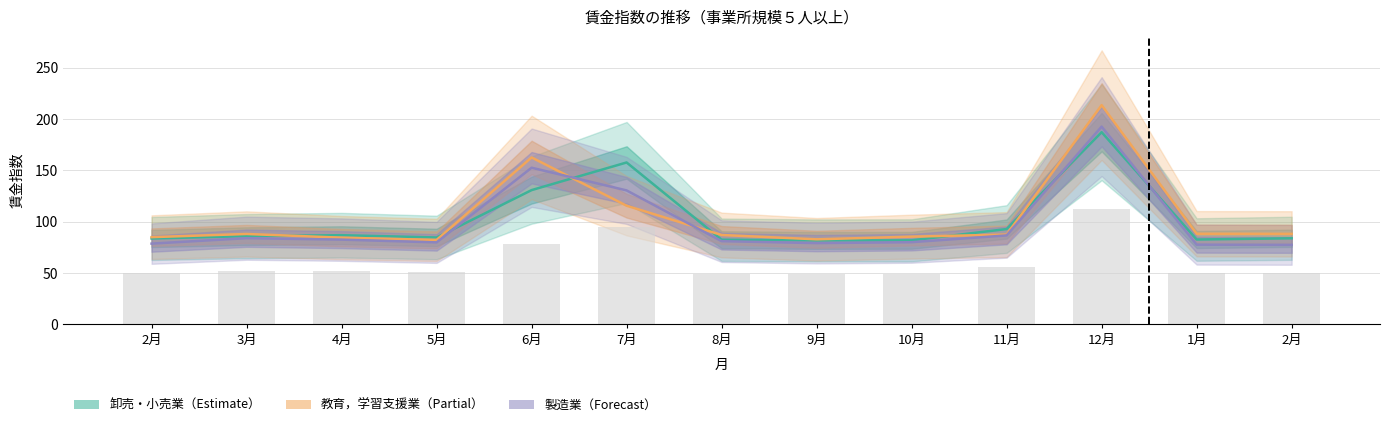

What is the minimum value shown in the chart?

77.5